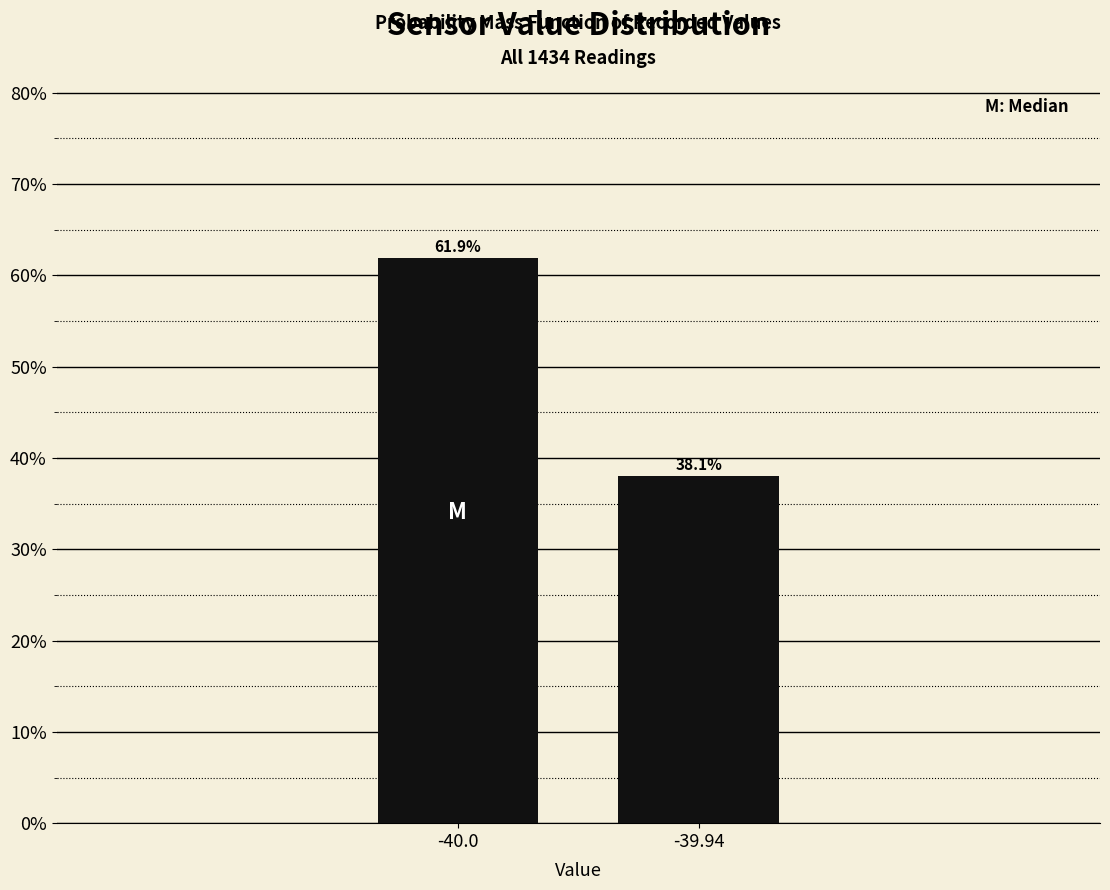

Reading left to right, transcribe all the data shown in this chart.

61.9	38.1